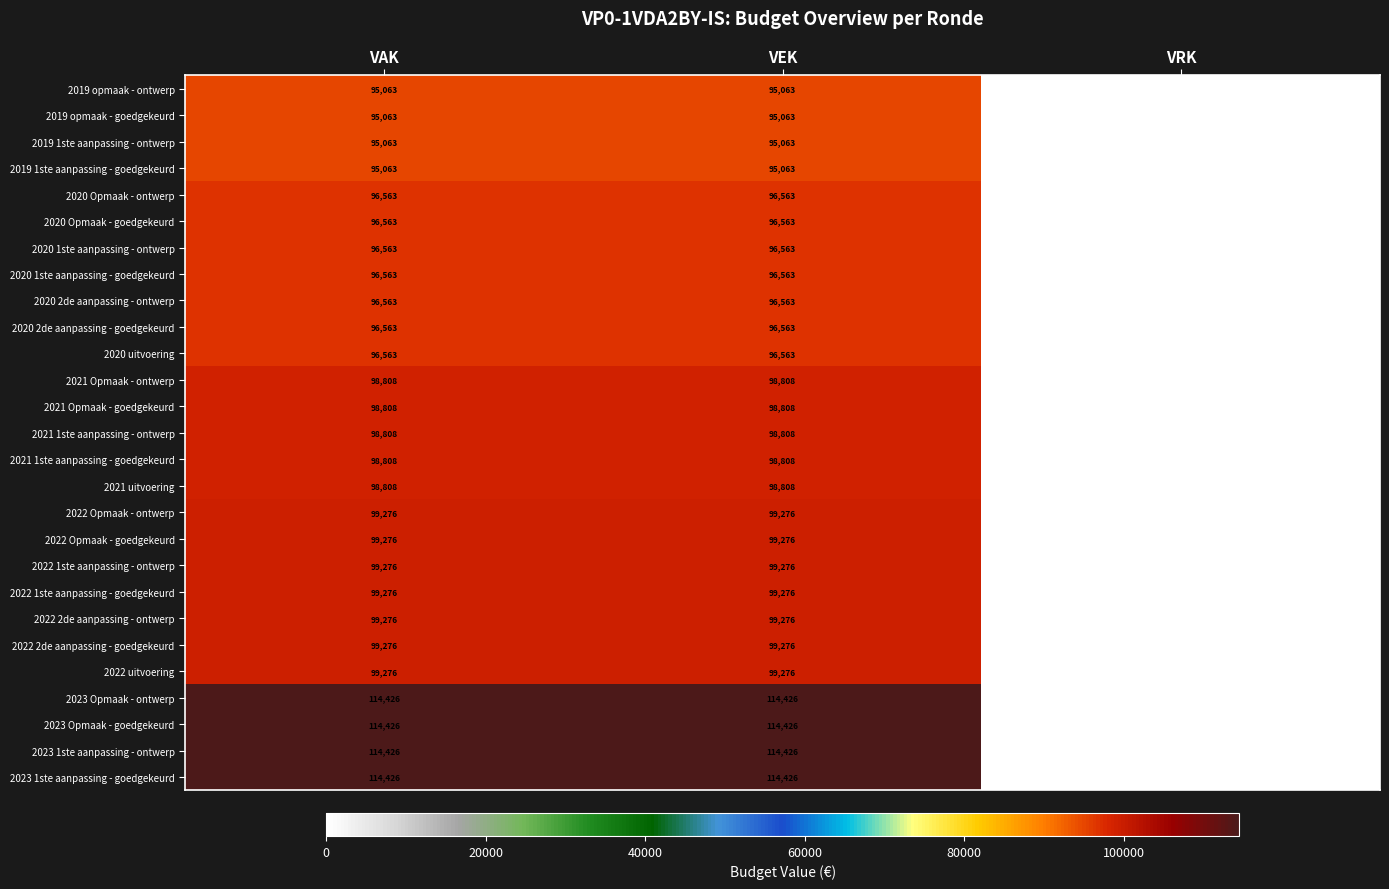

How many 2020 uitvoering values are between 0 and 96563?

3